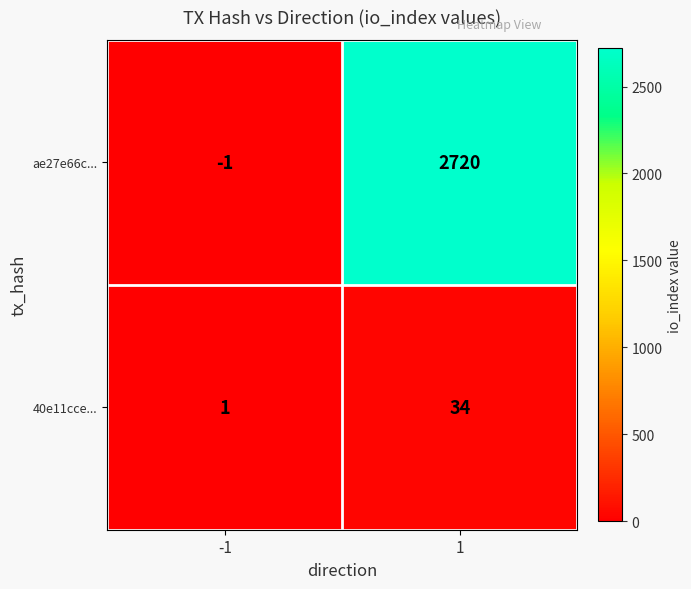

Between -1 and 1, which series saw the biggest shift?

ae27e66c...